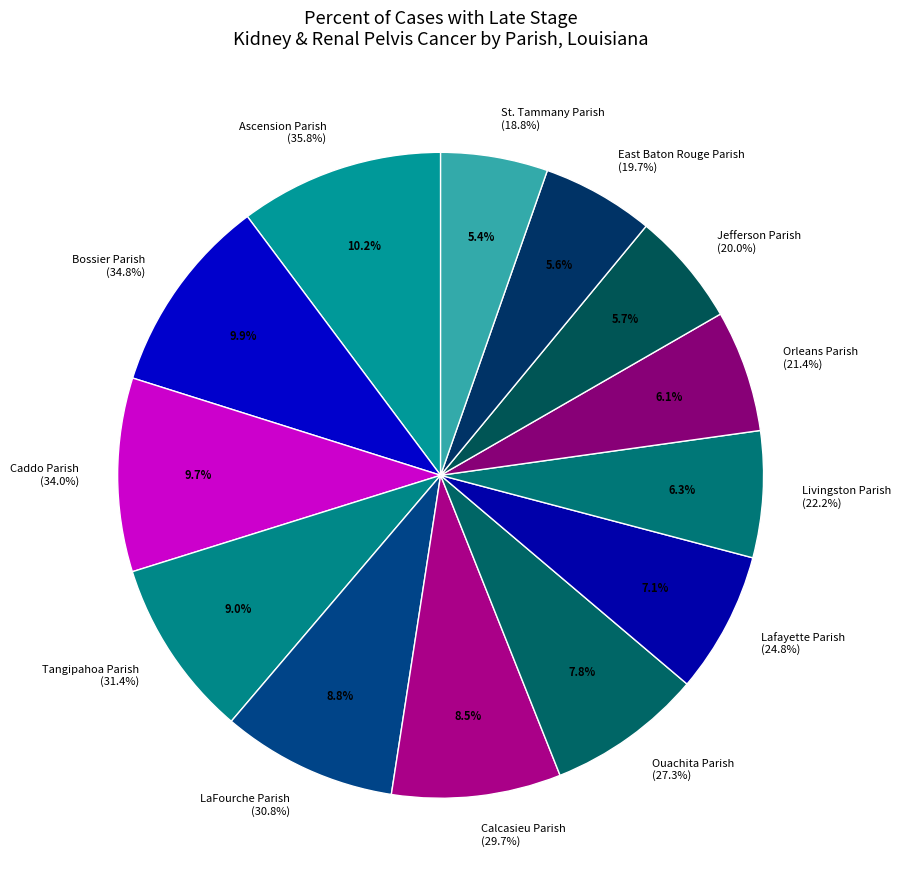

What percentage do Ascension Parish
(35.8%) and Ouachita Parish
(27.3%) together represent?

18.0%